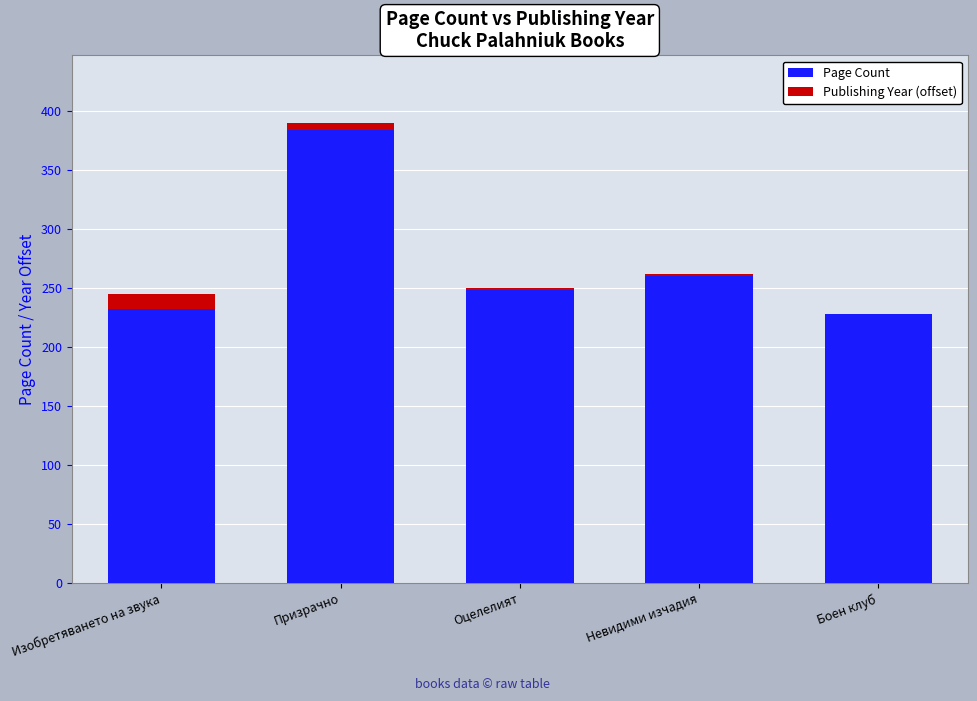

What is the highest value of the Page Count series?

384